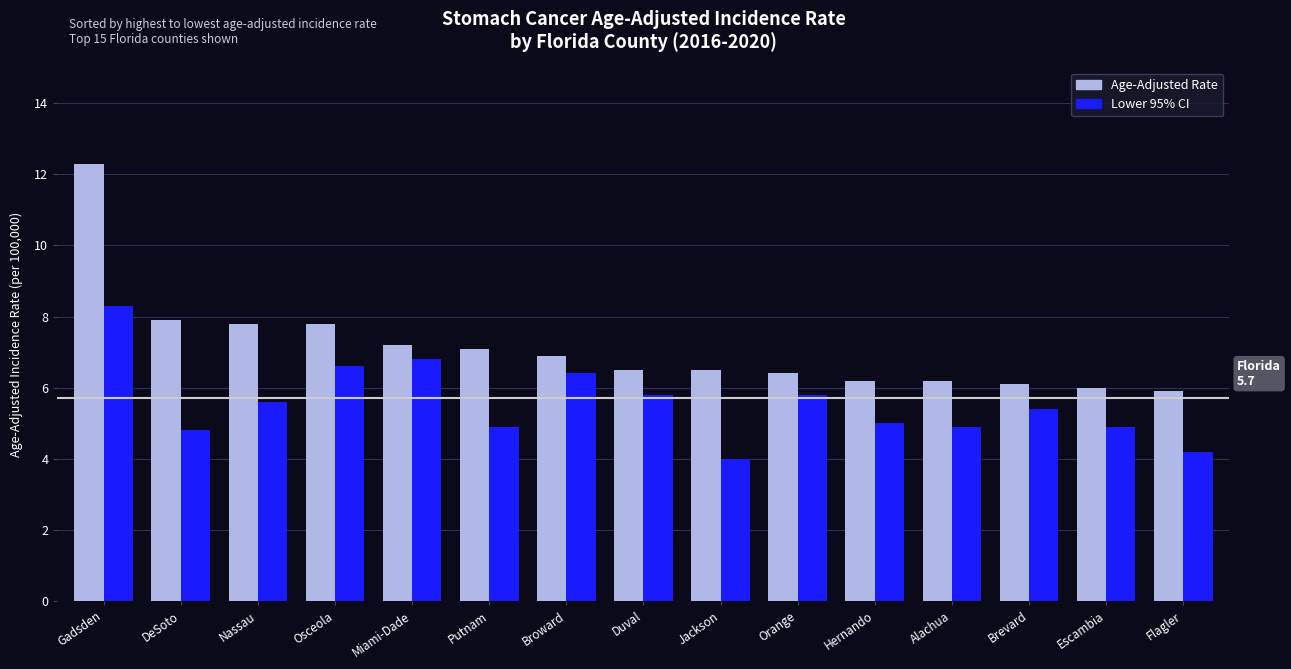

Are the bars grouped side by side (vs. stacked)?

Yes